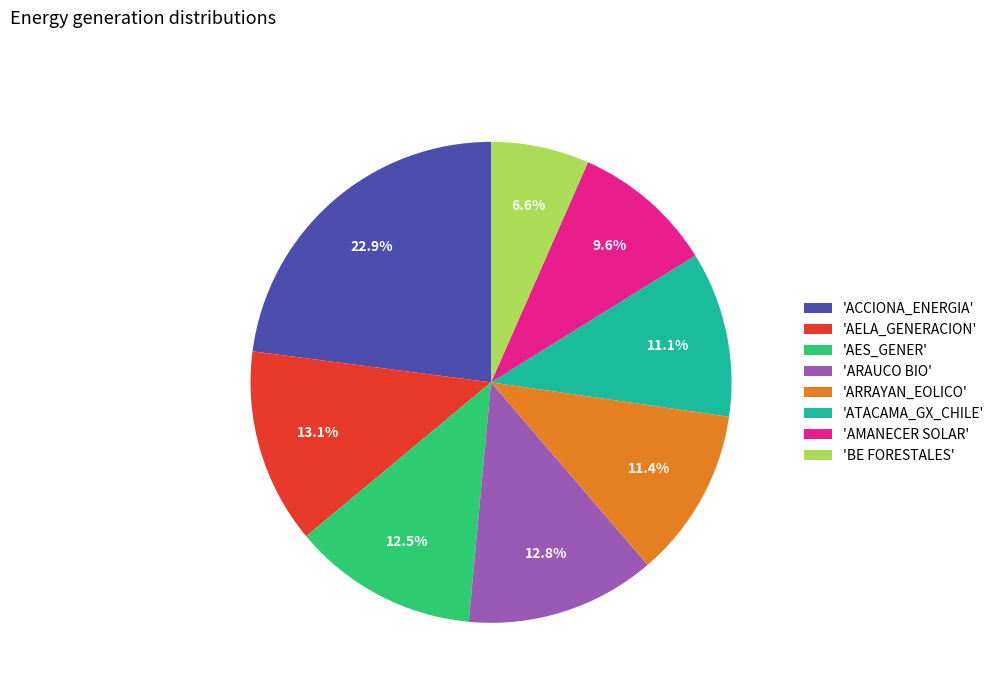

What is the smallest slice in the pie chart?

'BE FORESTALES'